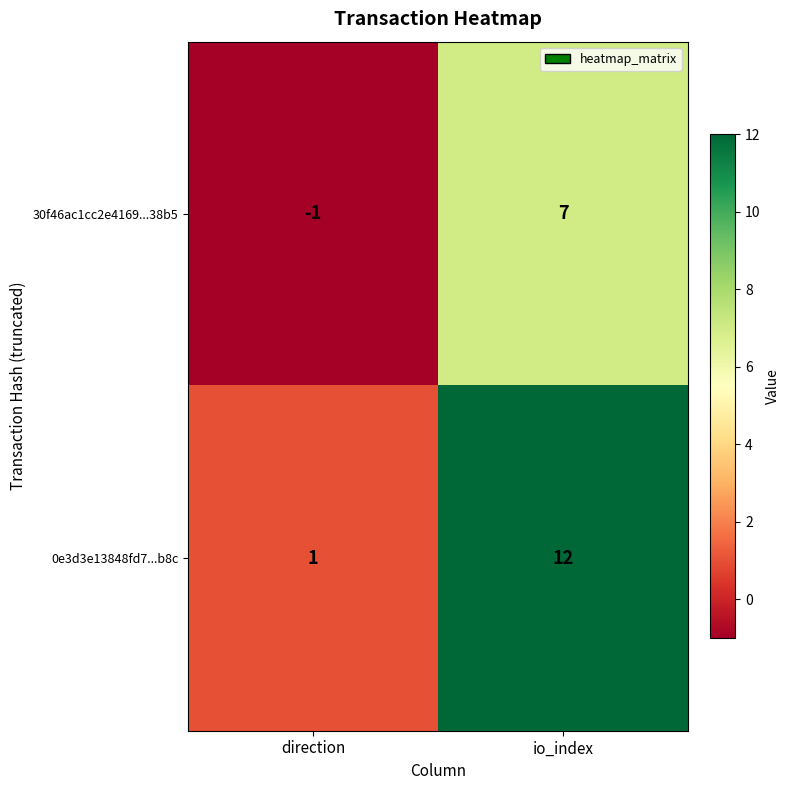

Which category has the lowest value in the 0e3d3e13848fd7...b8c series?

direction